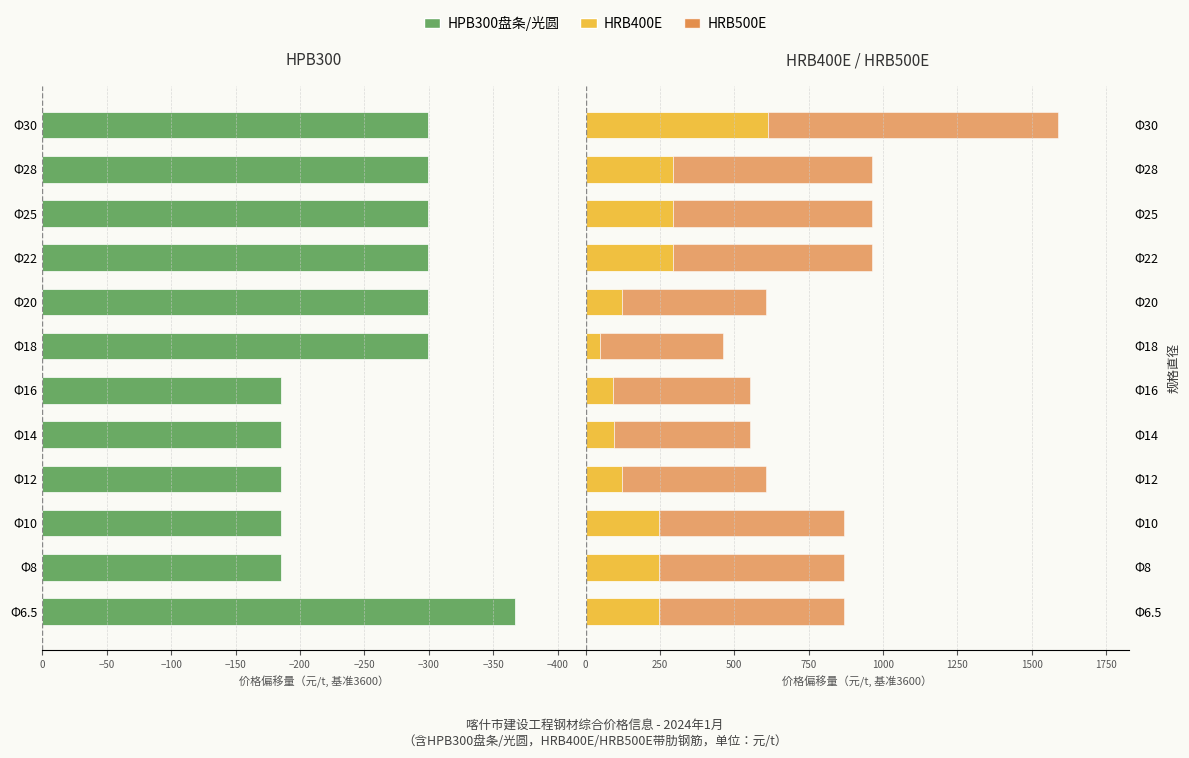

What are all the series names shown in the legend?

HPB300盘条/光圆, HRB400E, HRB500E